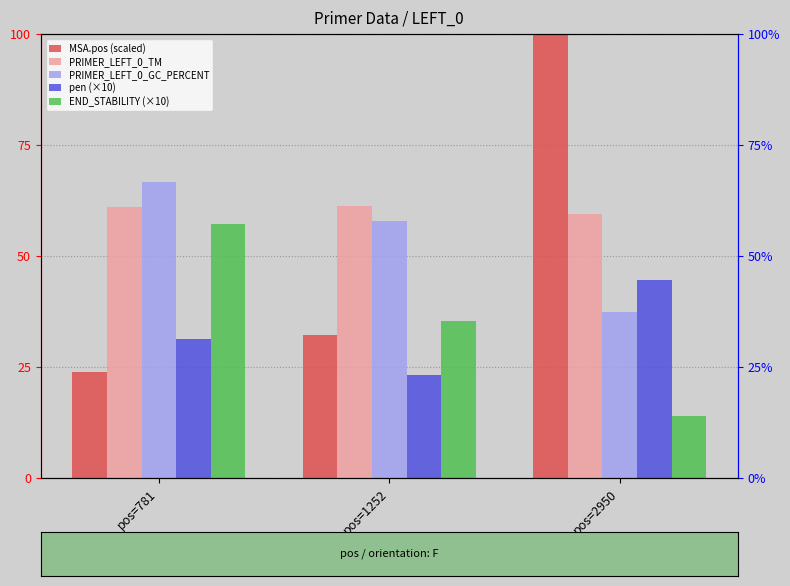

What is the maximum value for pen (×10)?

44.6